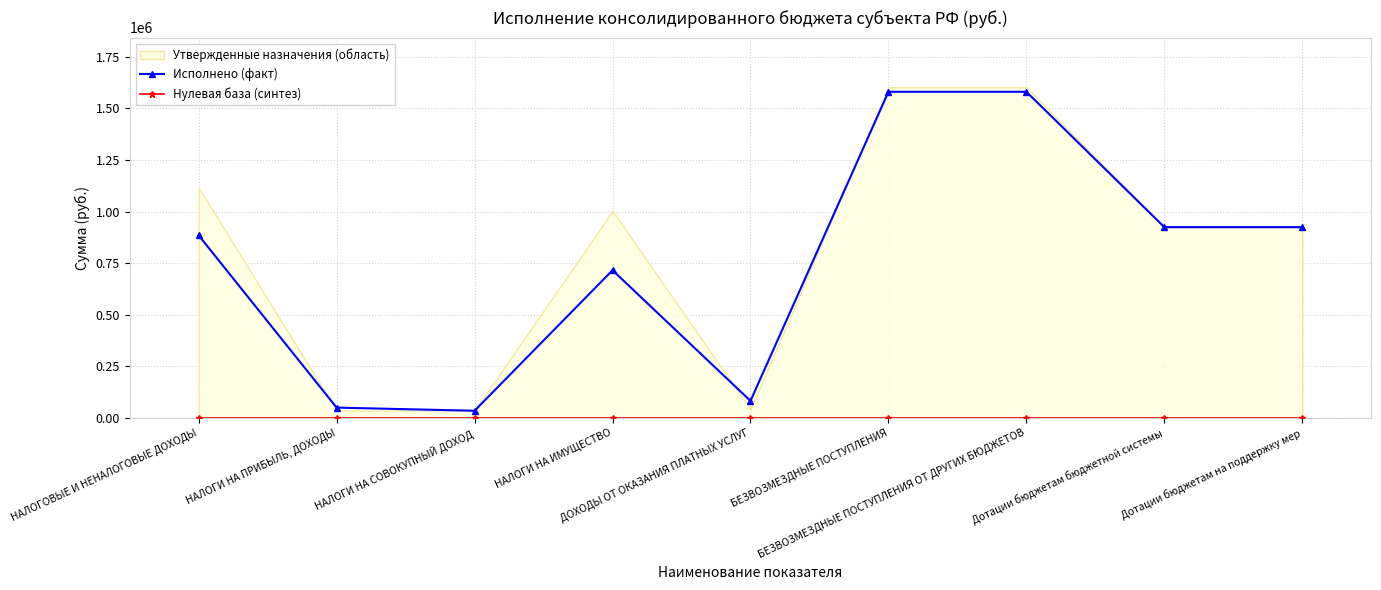

What is the maximum value for Исполнено (факт)?

1580957.3